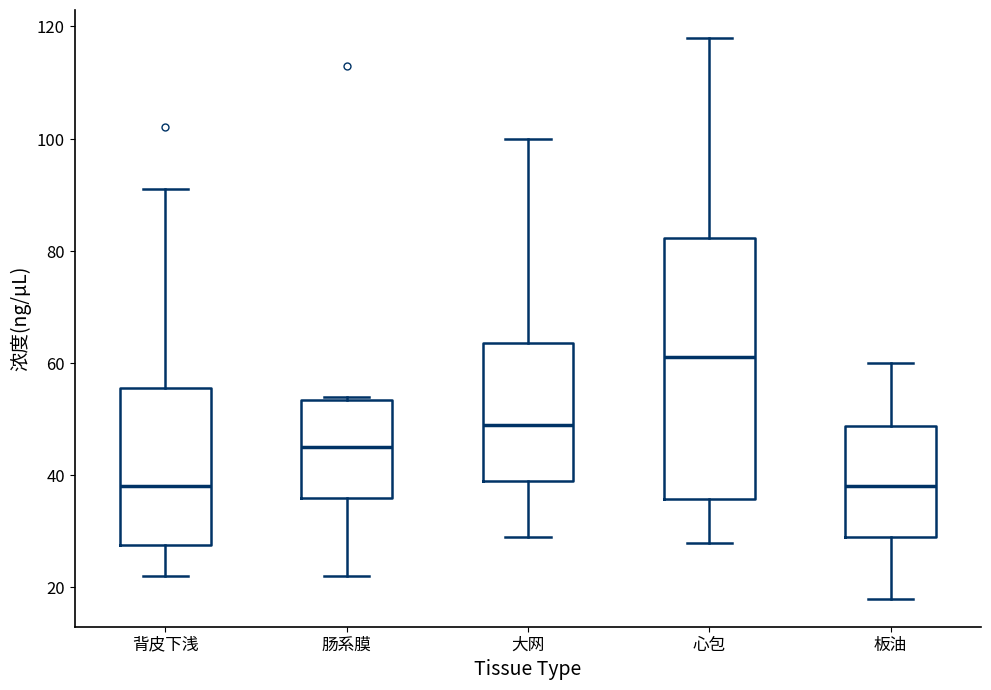

Reading left to right, read every box against the y-axis: the position of its median line, the range the box covers, and the ends of its whiskers. The values are not printed on the chart, so give them approximately, as read against the axis.

背皮下浅: median 38, box 28 to 56, whiskers 22 to 92
肠系膜: median 46, box 36 to 54, whiskers 22 to 54
大网: median 50, box 40 to 64, whiskers 30 to 100
心包: median 62, box 36 to 82, whiskers 28 to 118
板油: median 38, box 30 to 48, whiskers 18 to 60